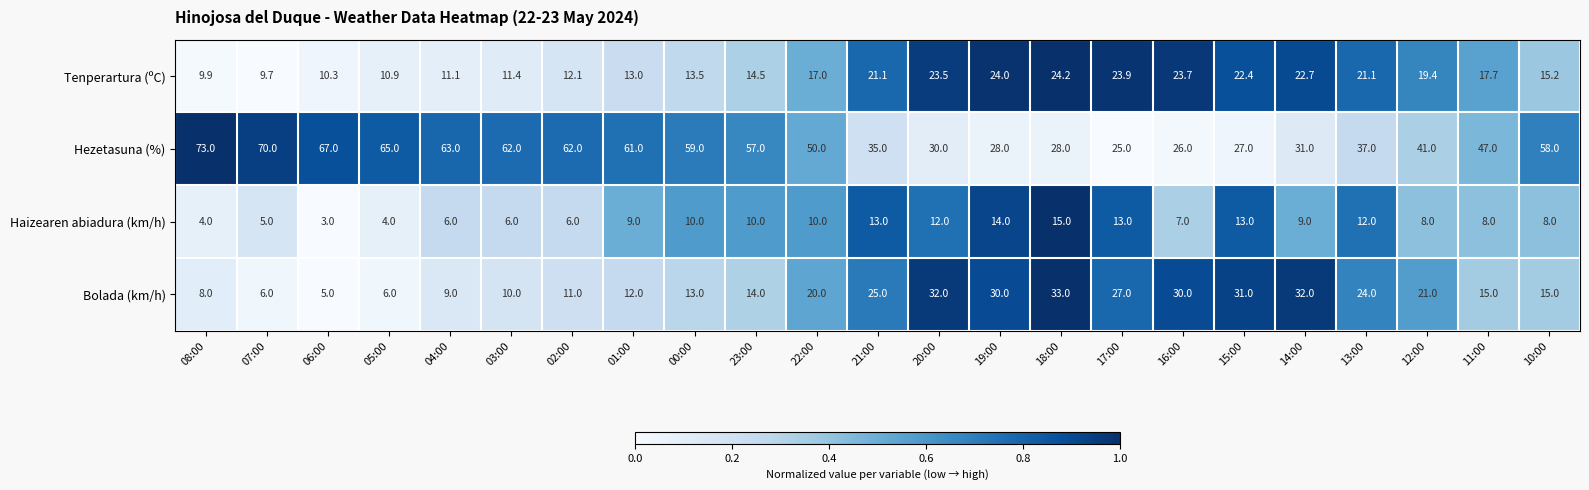

Which series has the largest total across all categories?

Hezetasuna (%)